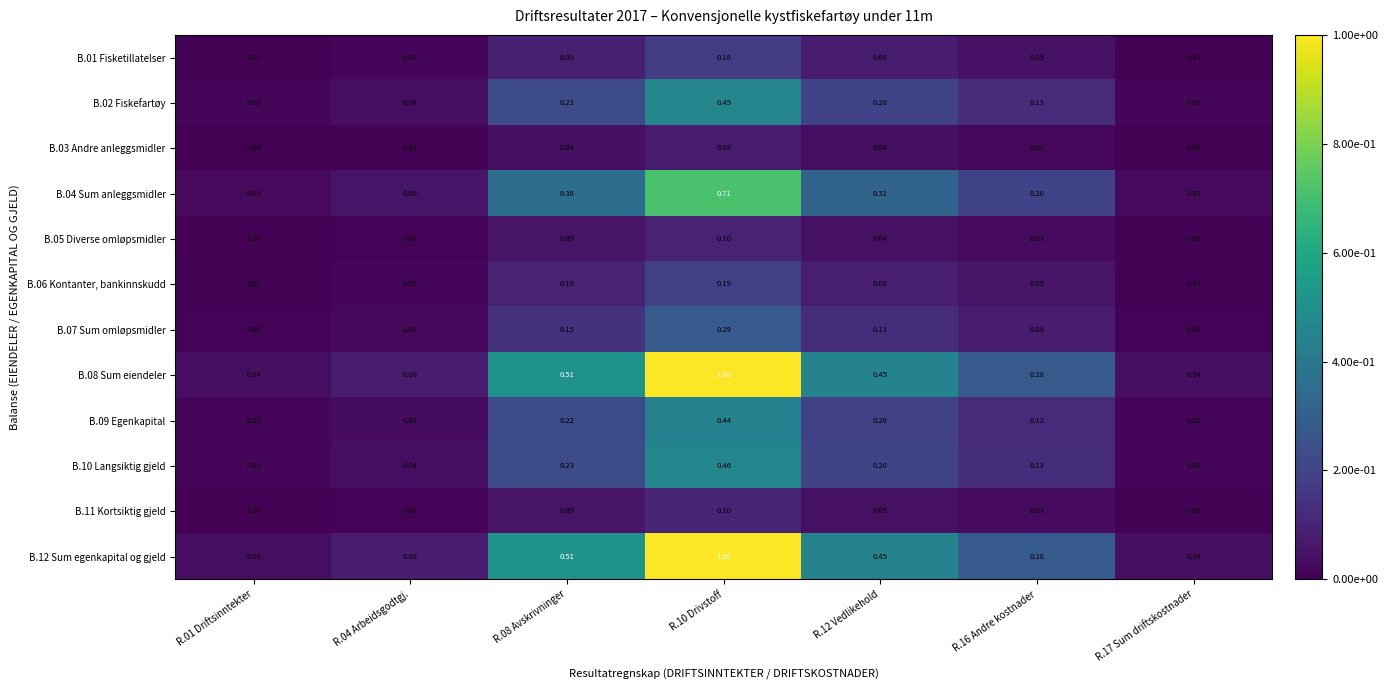

How many series are shown in this chart?

12